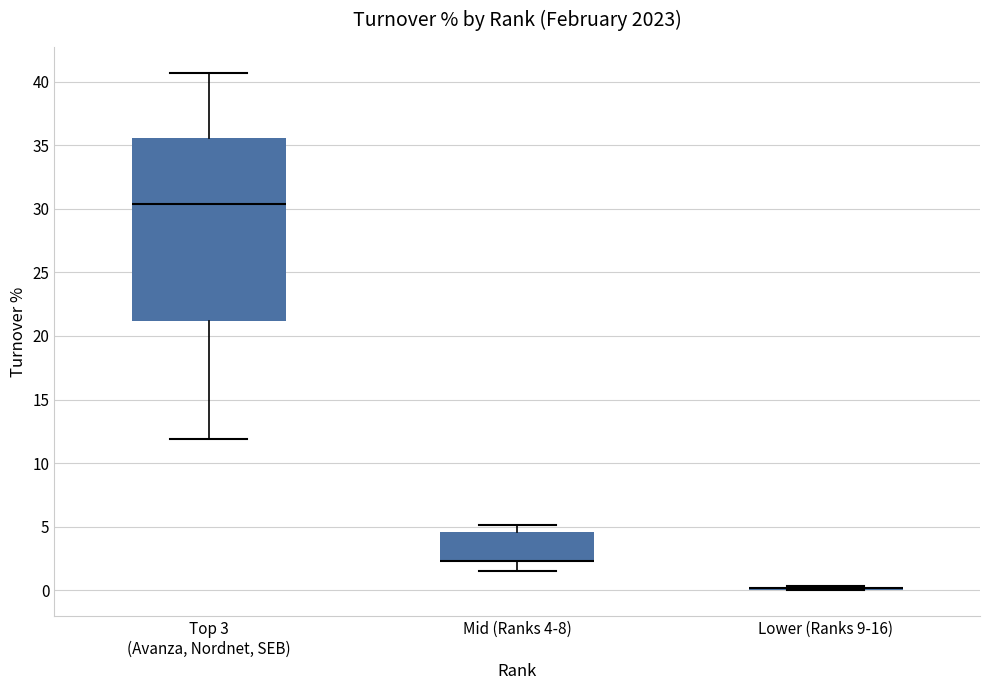

Reading left to right, transcribe this box plot: for each box, give where its median line is, the range the box spans, and where its two whiskers end, as read against the y-axis. The values are not printed on the chart, so give them approximately, as read against the axis.

Top 3 (Avanza, Nordnet, SEB): median 30.5, box 21.0 to 35.5, whiskers 12.0 to 40.5
Mid (Ranks 4-8): median 2.5 (drawn on the box's lower edge), box 2.0 to 4.5, whiskers 1.5 to 5.0
Lower (Ranks 9-16): box collapsed to a line at 0.0, whiskers 0.0 to 0.5